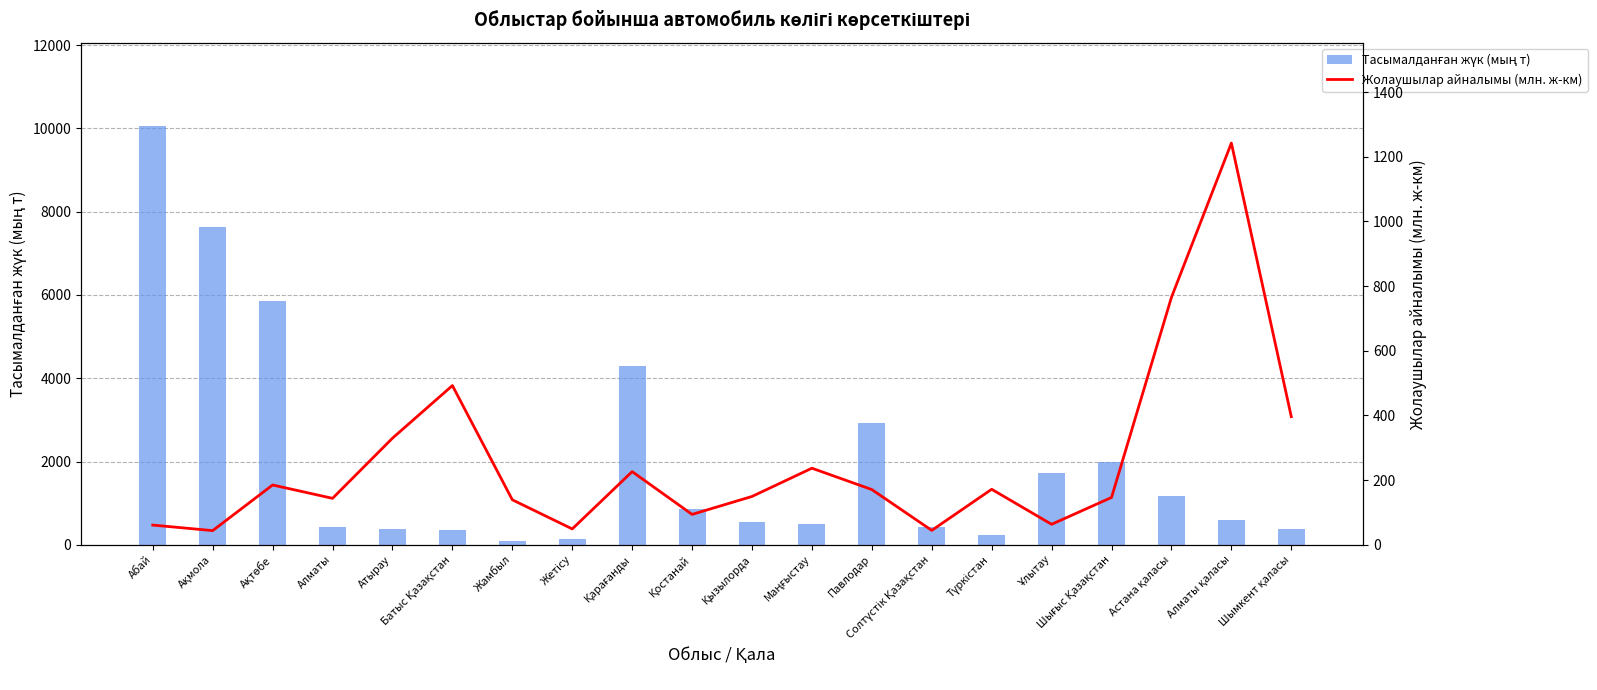

Which series has the widest spread of values?

Тасымалданған жүк (мың т)